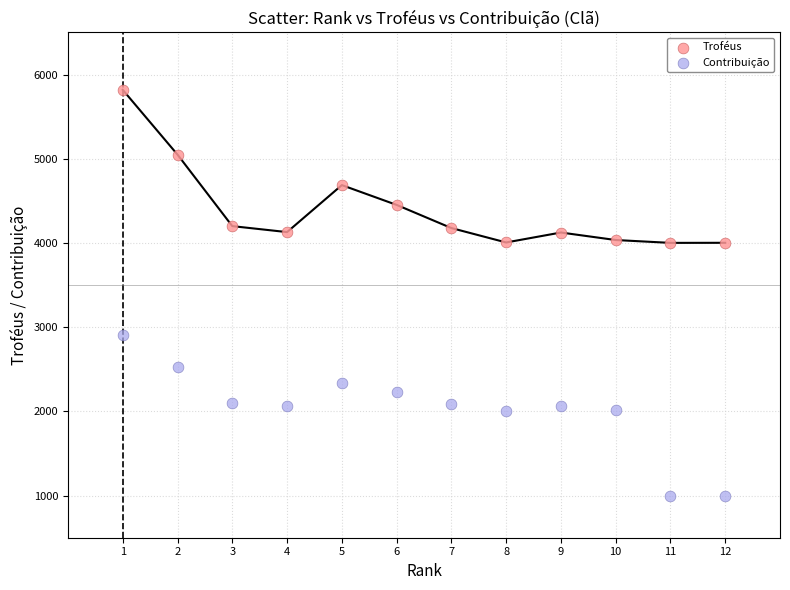

Which series contains the lowest Y value?

Contribuição